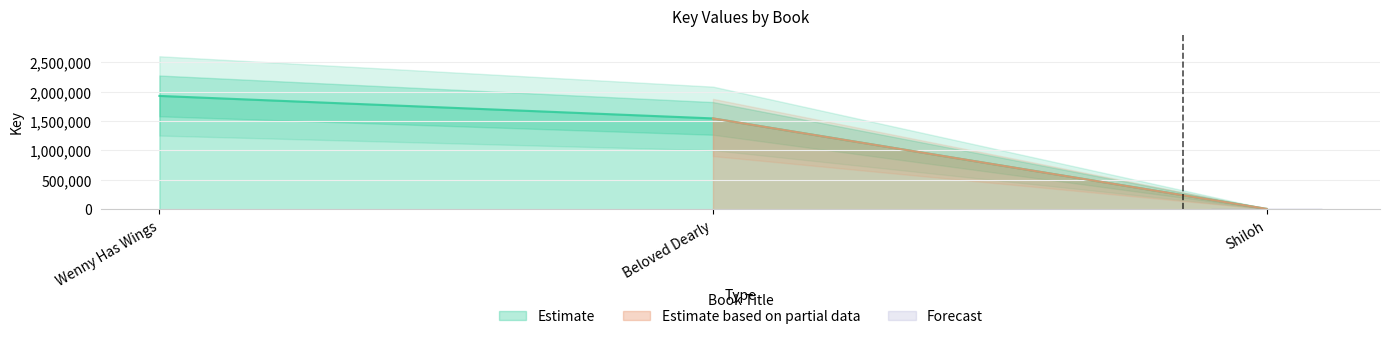

Does the chart have visible grid lines?

Yes